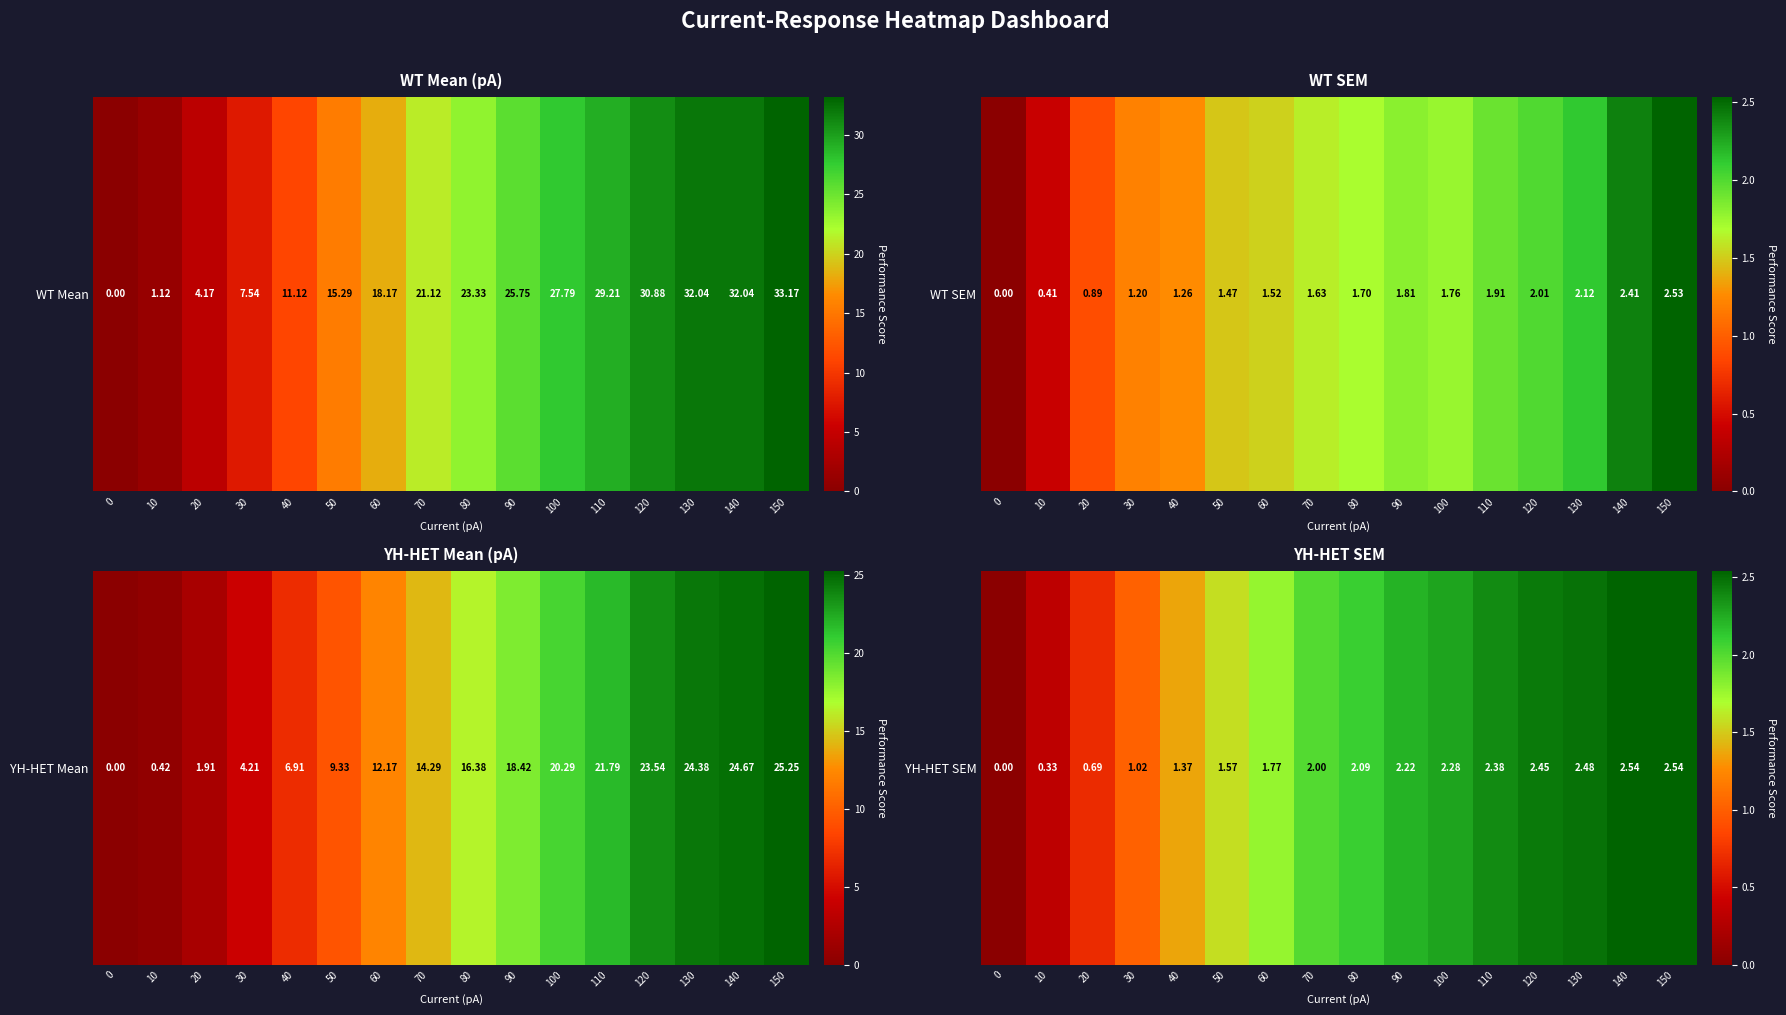

Count the number of values greater than 2.

8